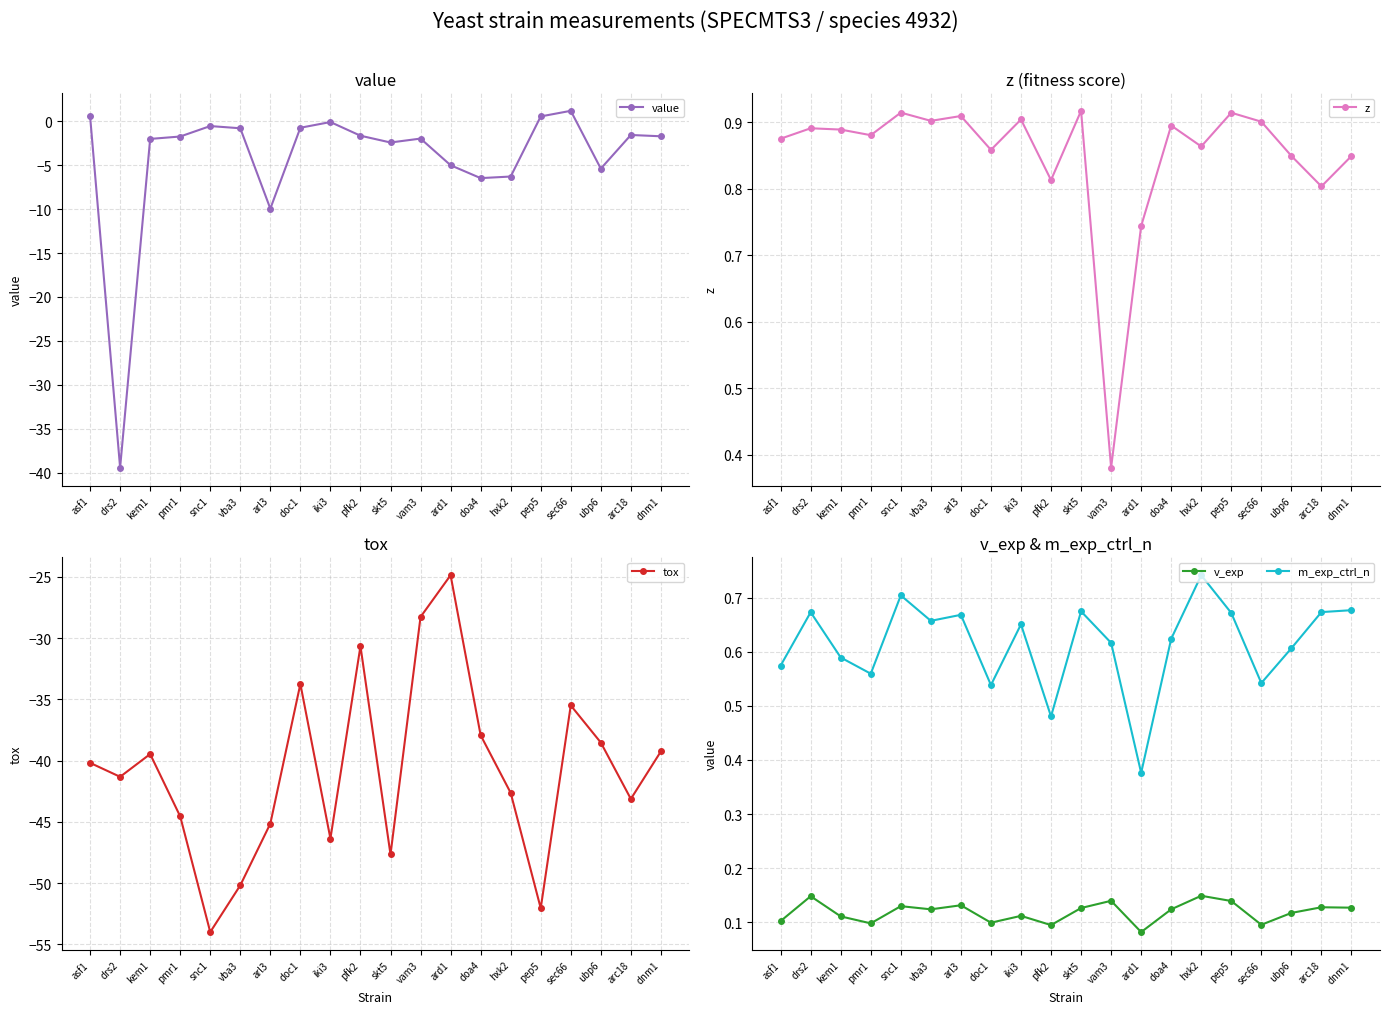

Which series ends up on top after the final intersection of value and m_exp_ctrl_n?

m_exp_ctrl_n